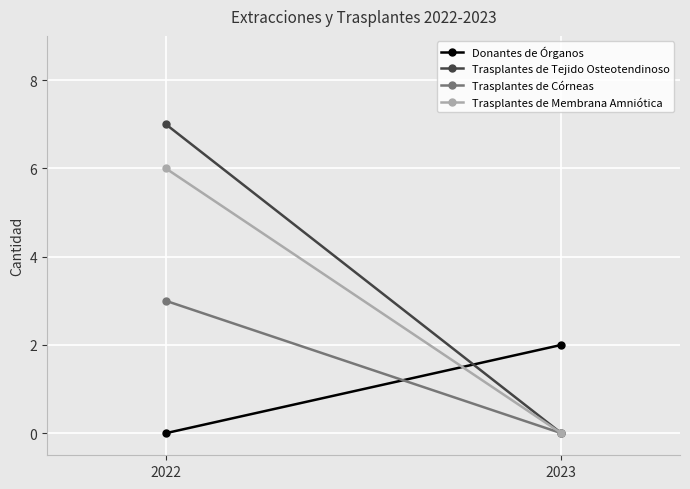

Which category has the highest value in the Trasplantes de Córneas series?

2022